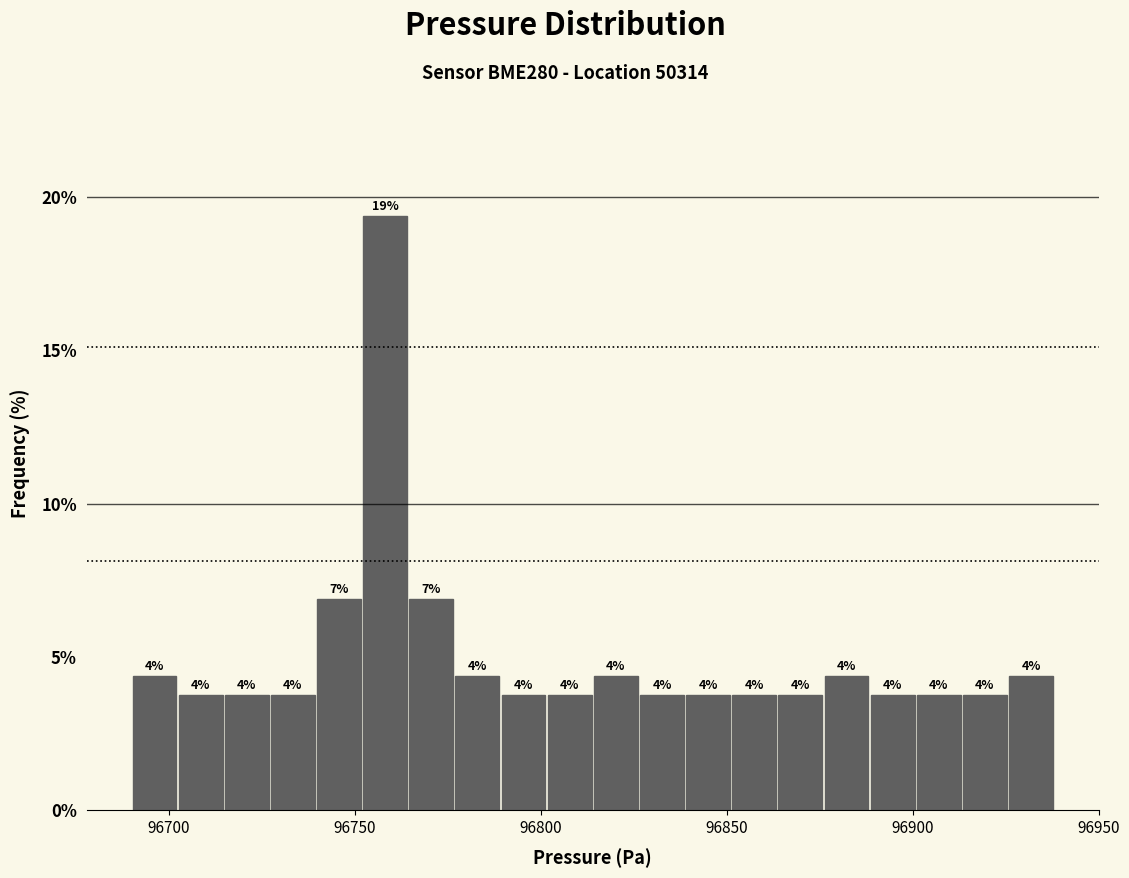

Around what value on the x-axis is the tallest bar? Give the approximate position of its centre, as read against the axis.

96760